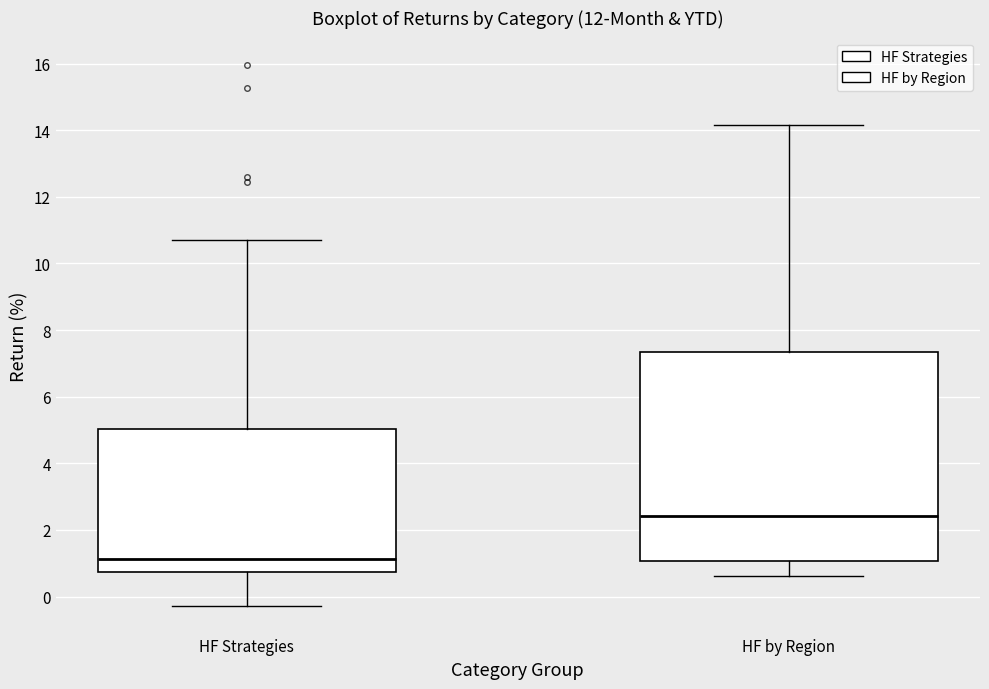

Reading left to right, transcribe this box plot: for each box, give where its median line is, the range the box spans, and where its two whiskers end, as read against the y-axis. The values are not printed on the chart, so give them approximately, as read against the axis.

HF Strategies: median 1.2, box 0.8 to 5.0, whiskers -0.2 to 10.8
HF by Region: median 2.4, box 1.0 to 7.4, whiskers 0.6 to 14.2